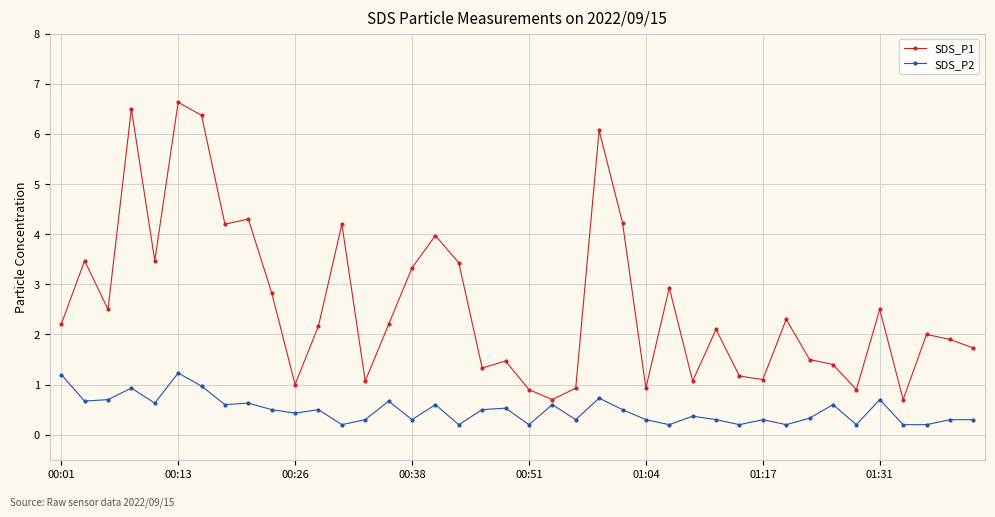

At how many categories does at least one series exceed 3?

13